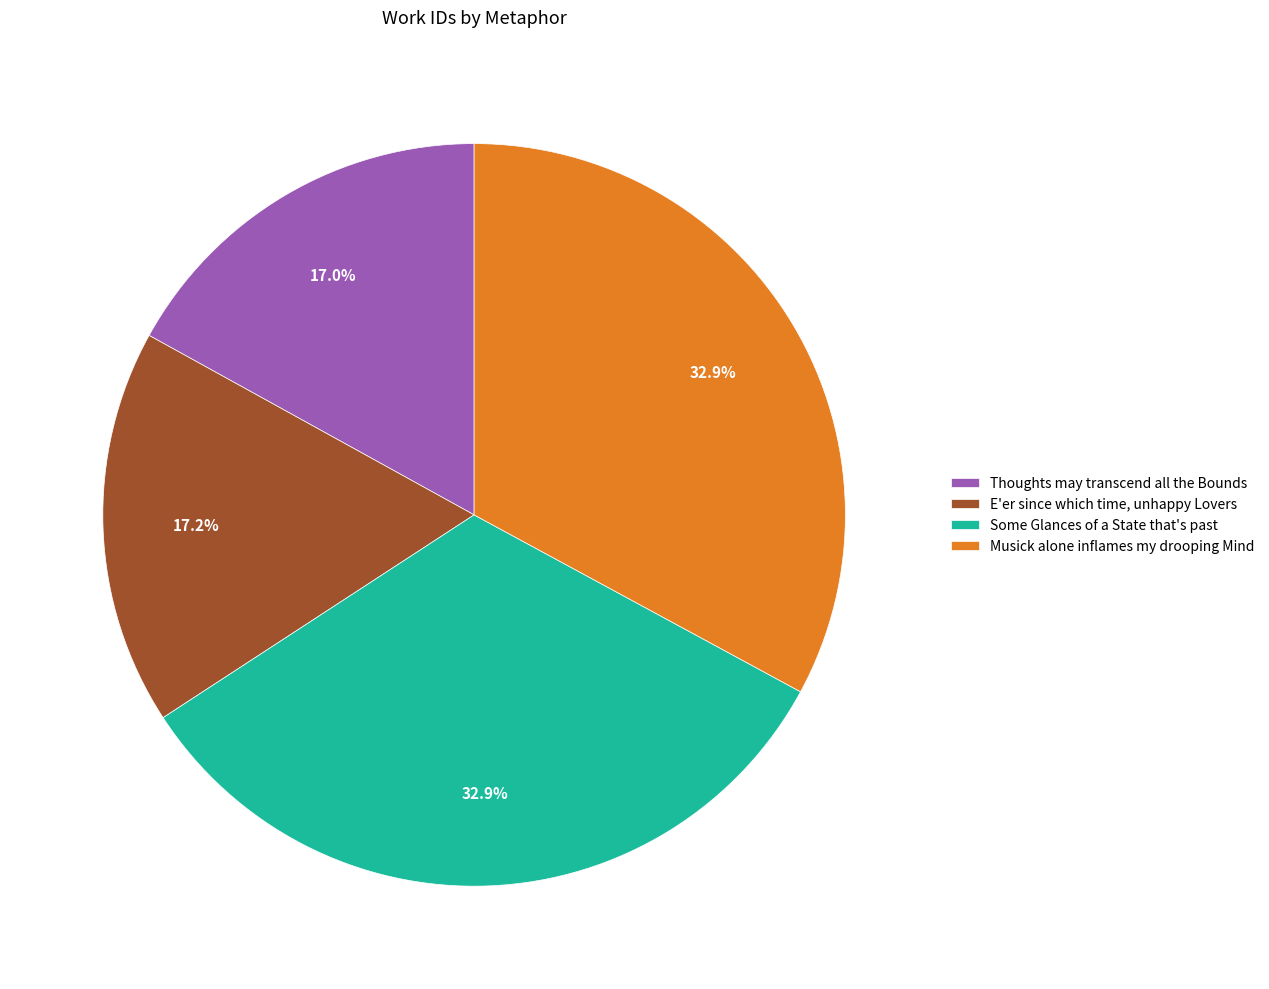

Approximately how many times larger is the value at E'er since which time, unhappy Lovers compared to Thoughts may transcend all the Bounds?

1.0